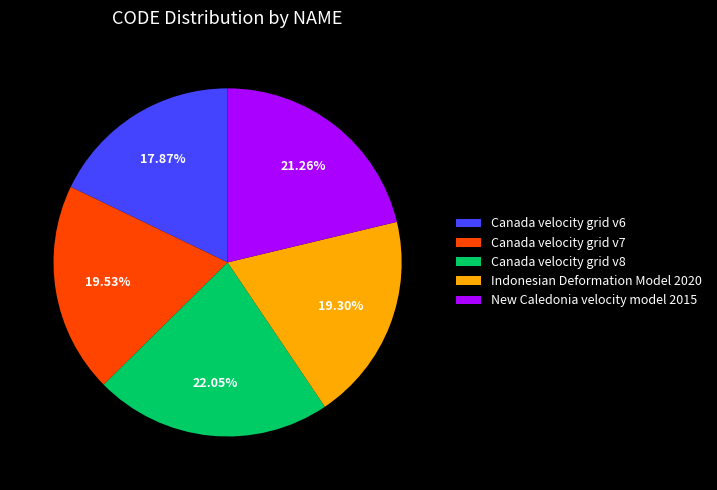

To the nearest percent, what is the average slice percentage?

20%